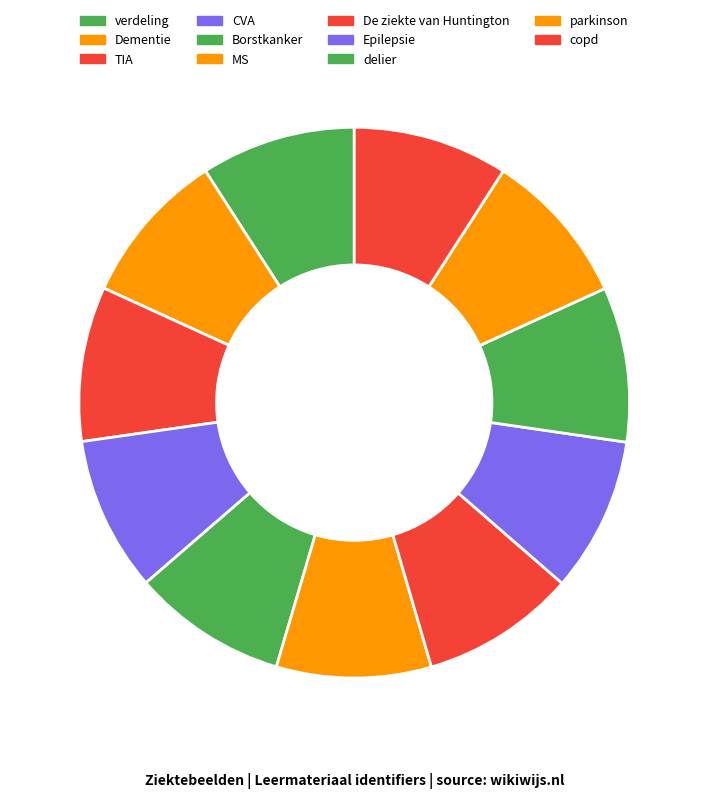

Is it true that copd is 9% of the pie?

True